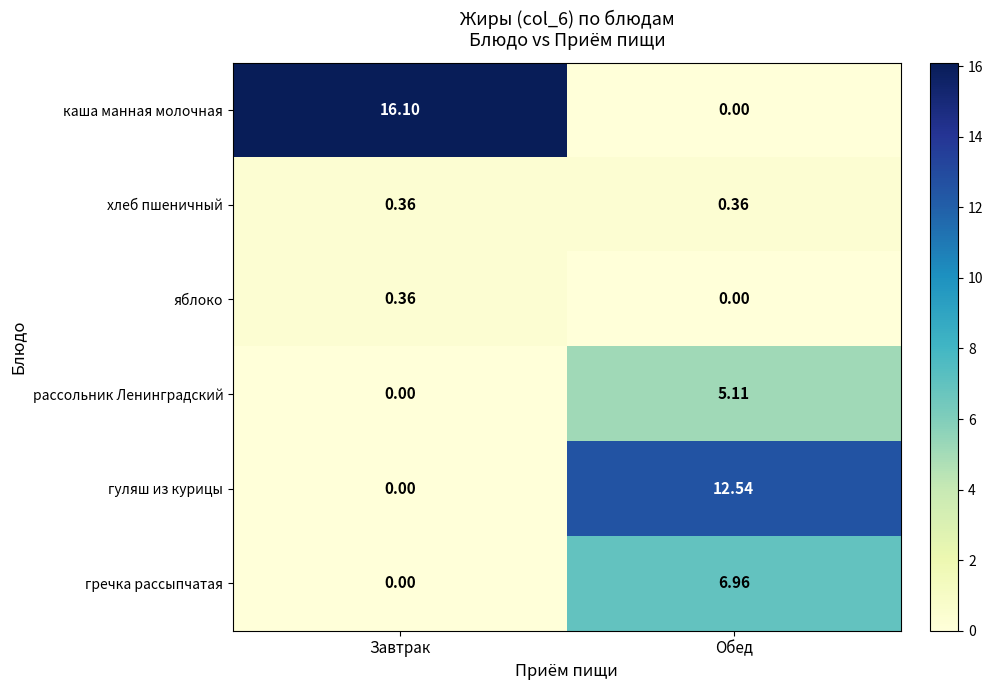

Which series has the widest spread of values?

каша манная молочная